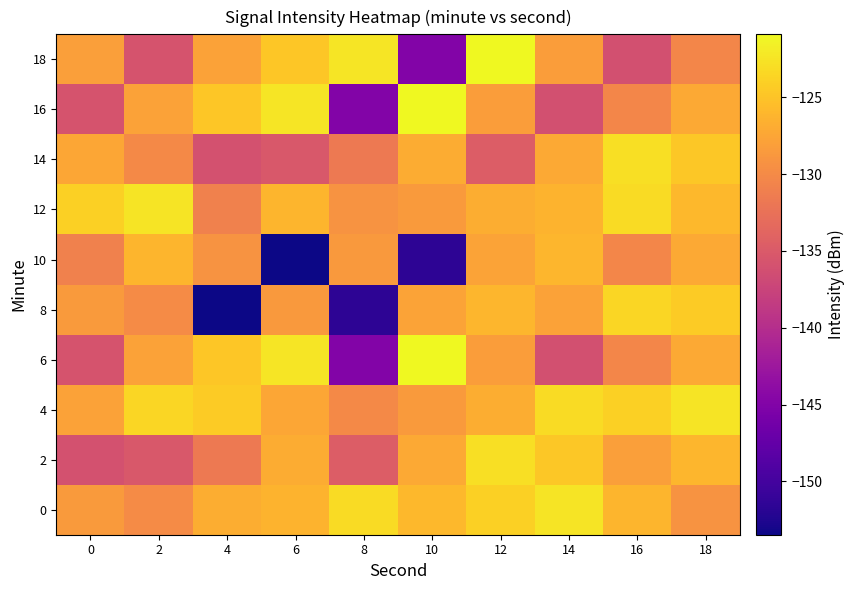

What is the difference between the highest and lowest values at 18?

7.9